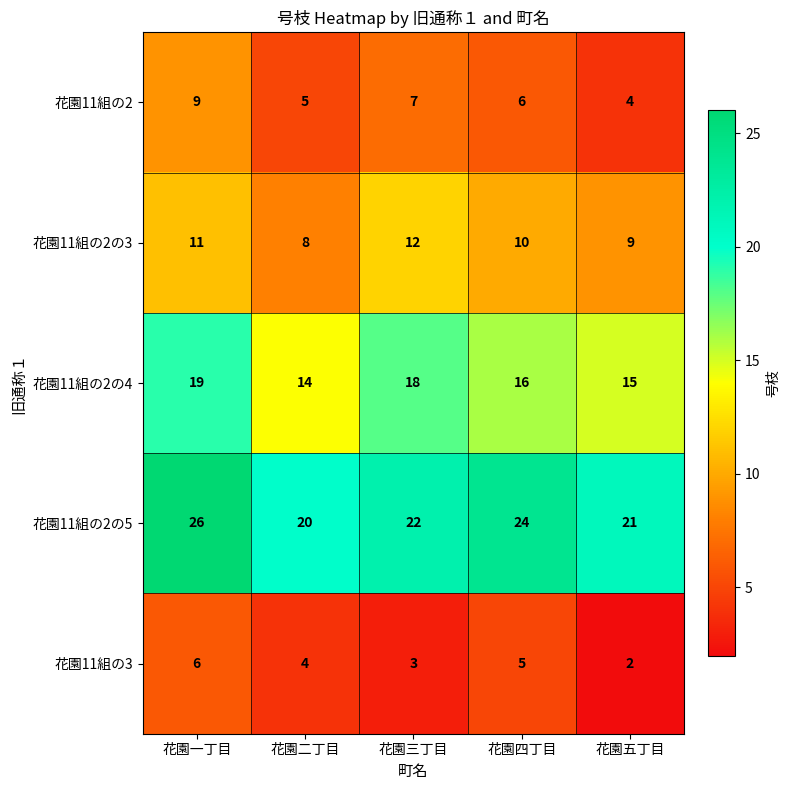

The 花園11組の2 series shows 5 at 花園二丁目. True or false?

True